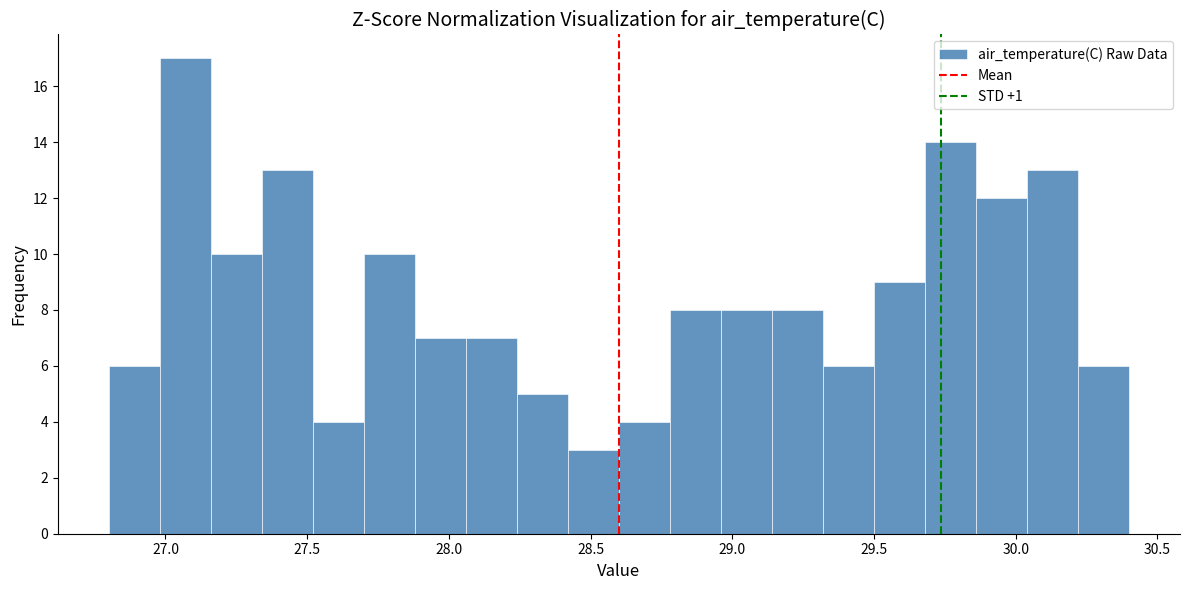

Read against the x-axis, roughly where is the centre of the tallest bar?

27.05